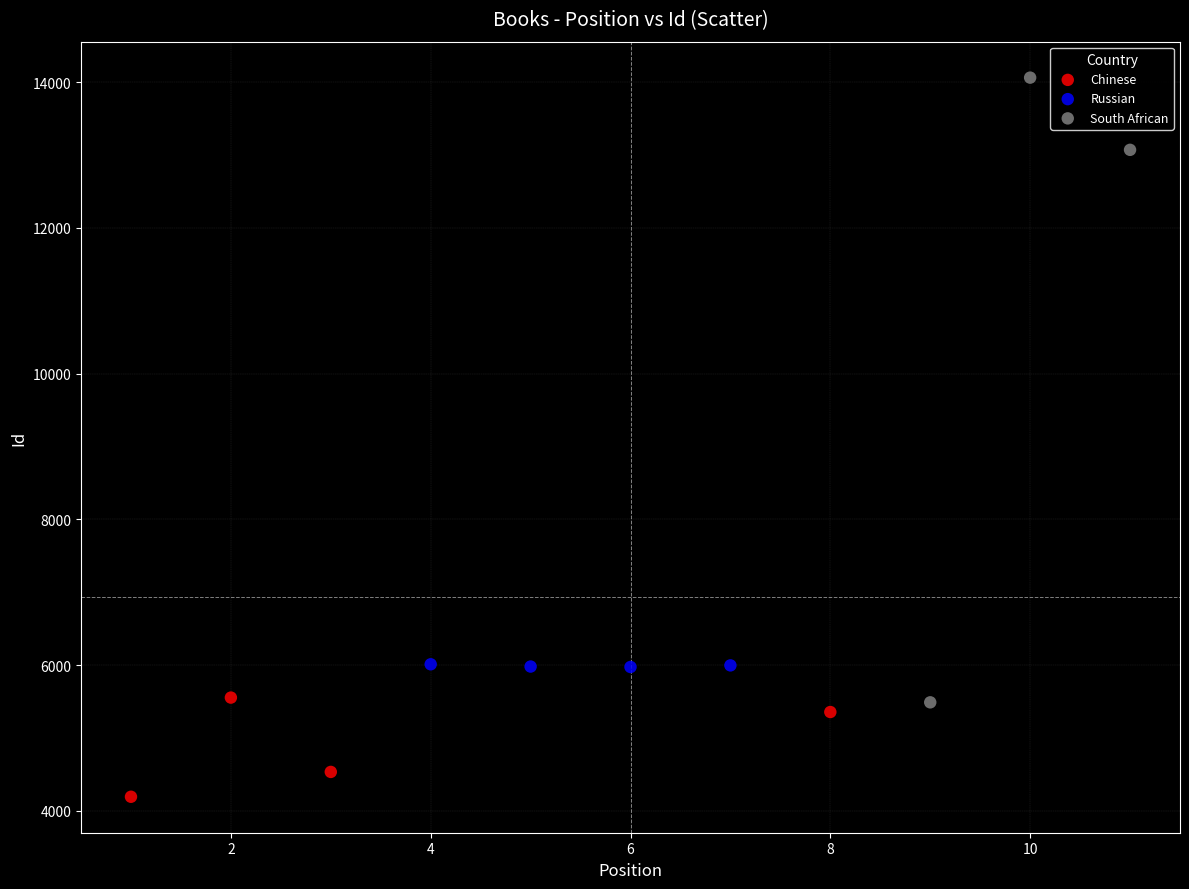

Which series reaches the minimum Y coordinate?

Chinese